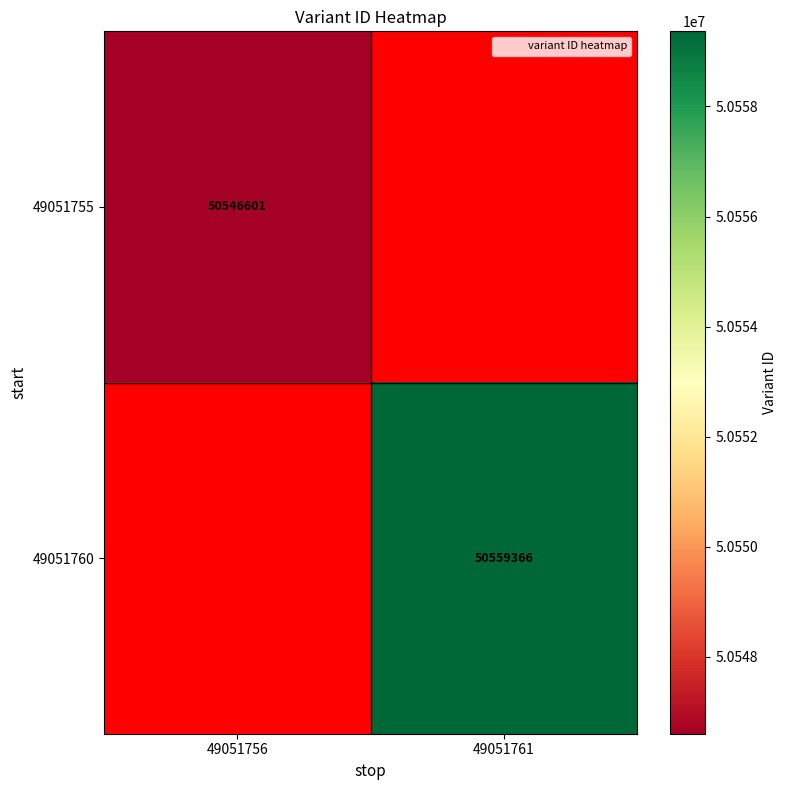

The 49051755 series shows 50546601.0 at 49051756. True or false?

True